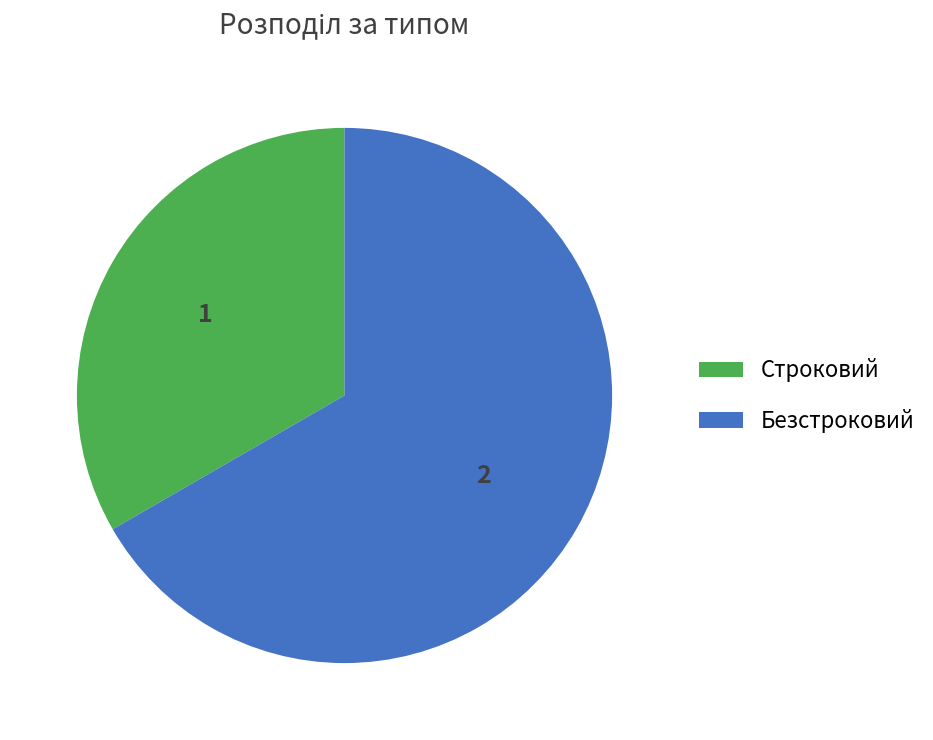

Which has a higher value, Безстроковий or Строковий?

Безстроковий